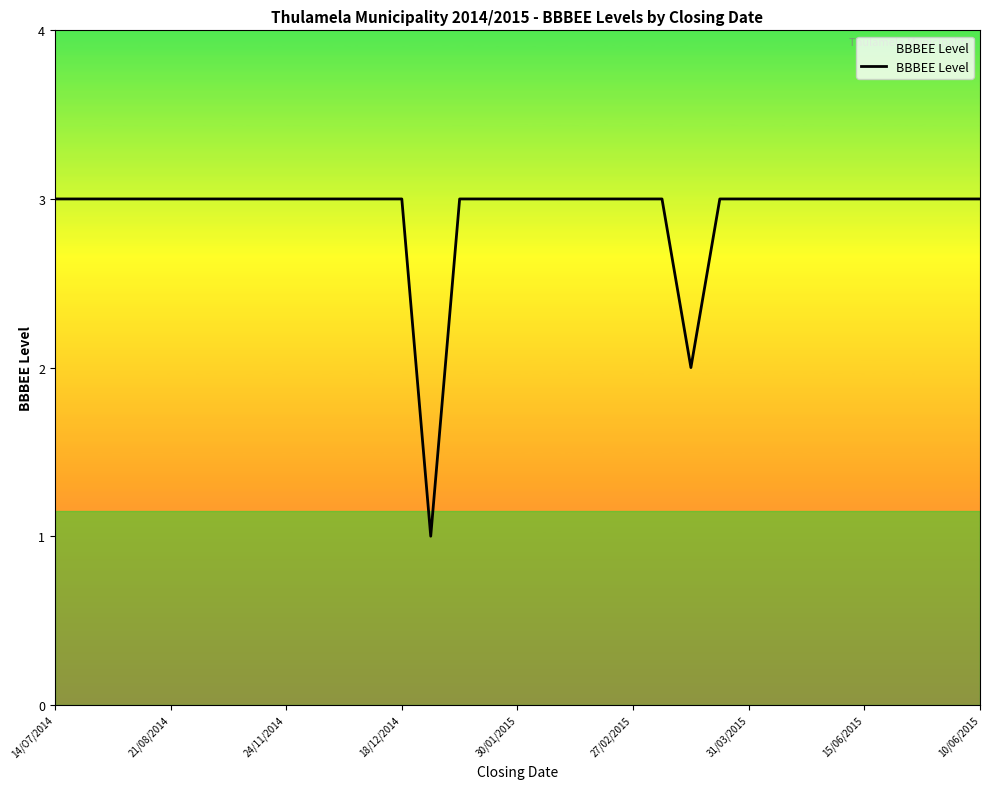

Does the chart have visible grid lines?

No